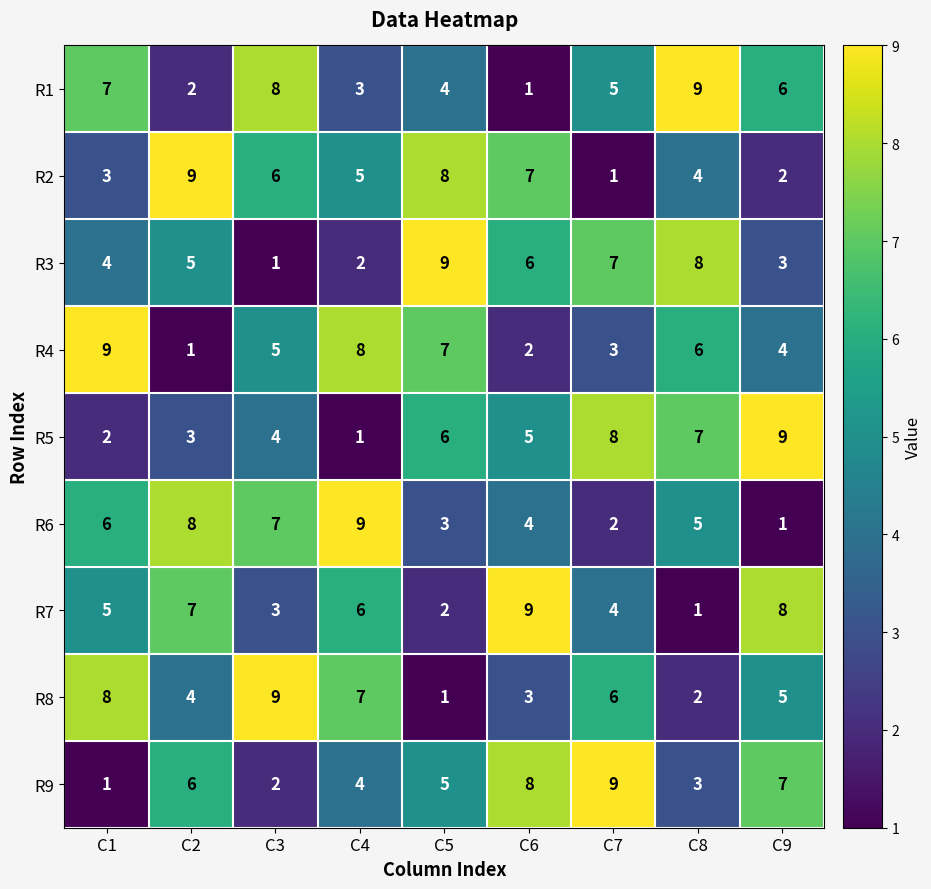

What is the difference between the highest and lowest values at C3?

8